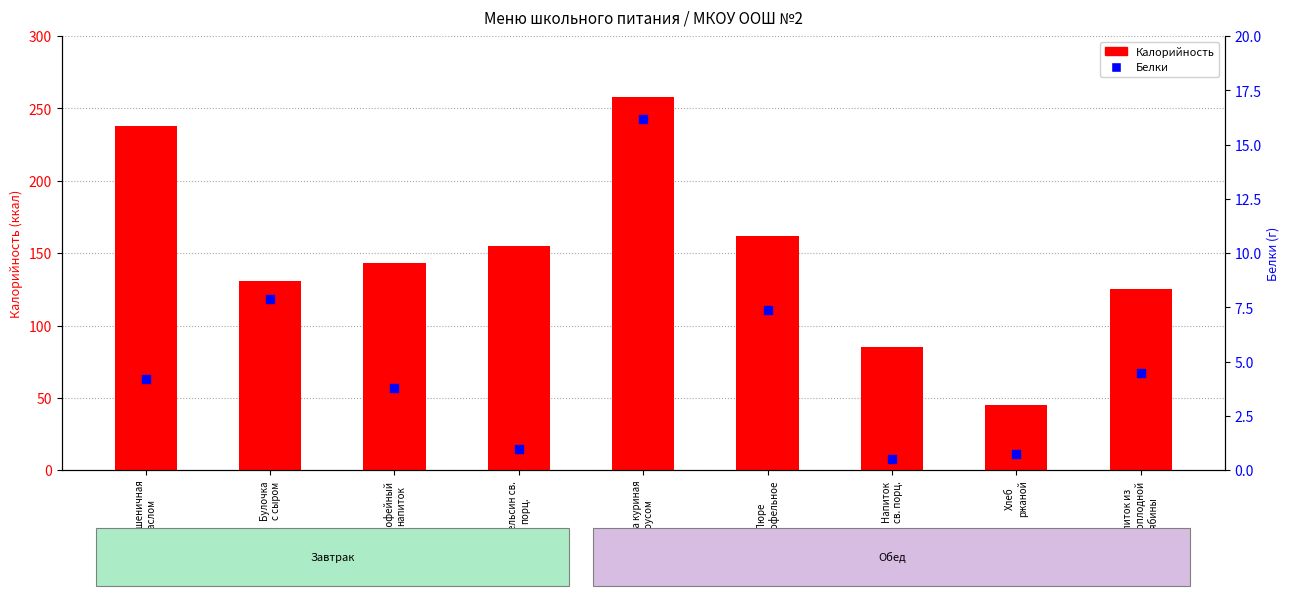

Which series reaches the minimum Y coordinate?

Белки